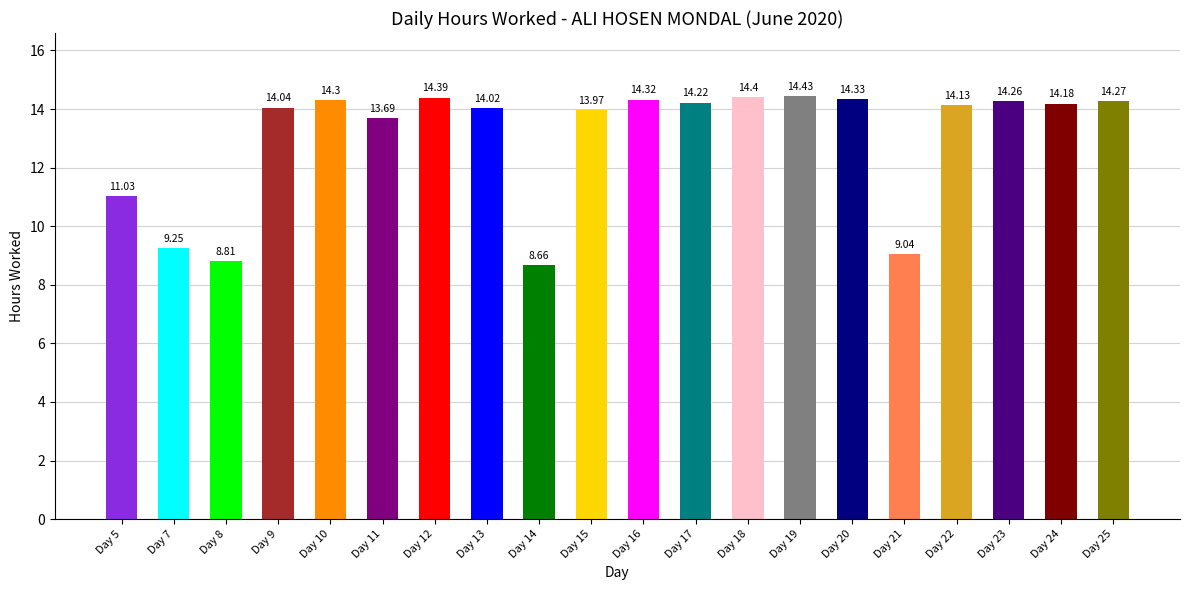

List the labels in order of value, smallest first.

Day 14, Day 8, Day 21, Day 7, Day 5, Day 11, Day 15, Day 13, Day 9, Day 22, Day 24, Day 17, Day 23, Day 25, Day 10, Day 16, Day 20, Day 12, Day 18, Day 19